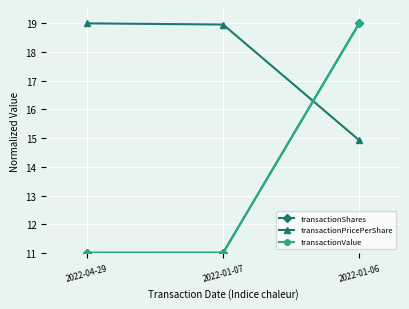

What is the label of the 2nd point from the left?

2022-01-07